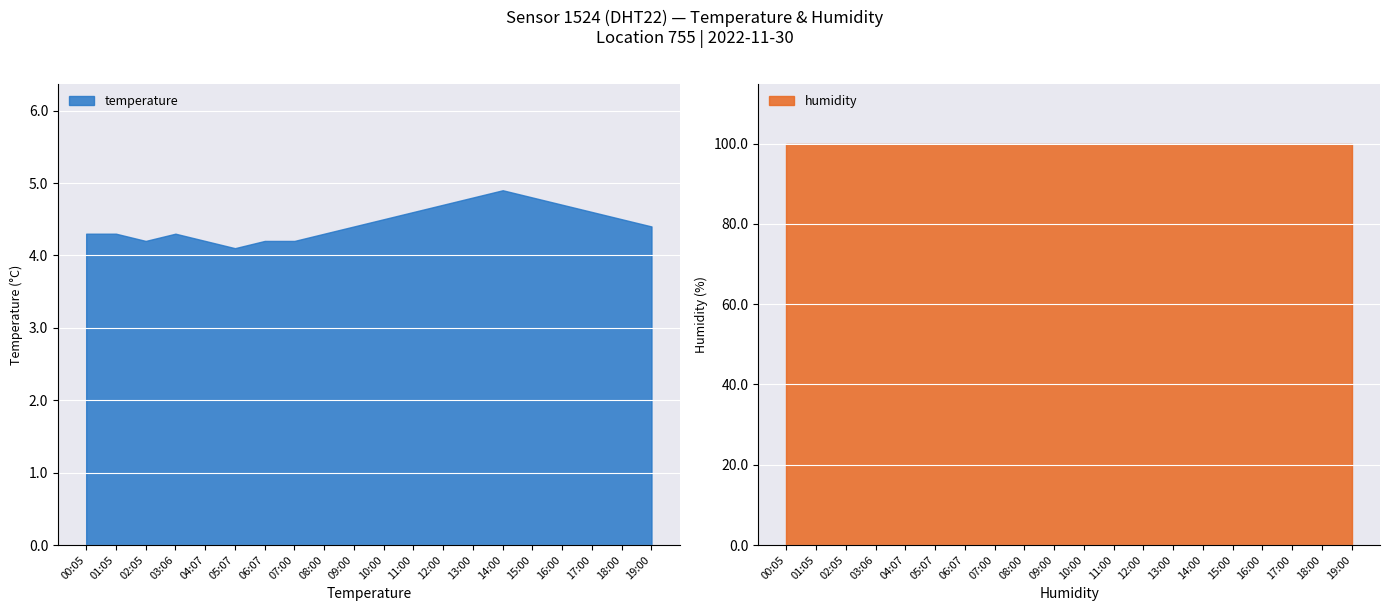

Which series has the largest range (max minus min)?

temperature